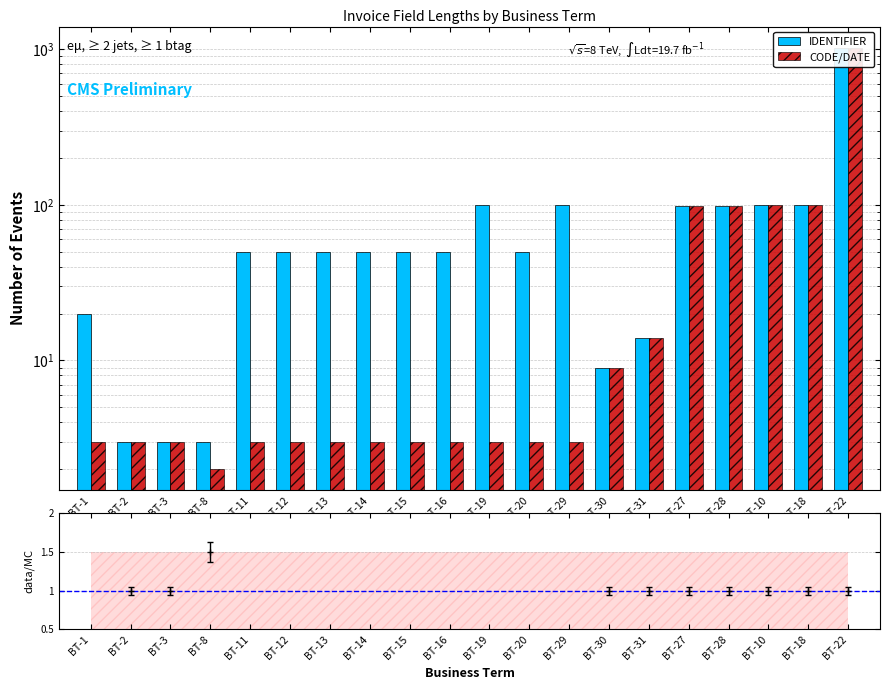

What is the label of the 10th bar from the left?

BT-16